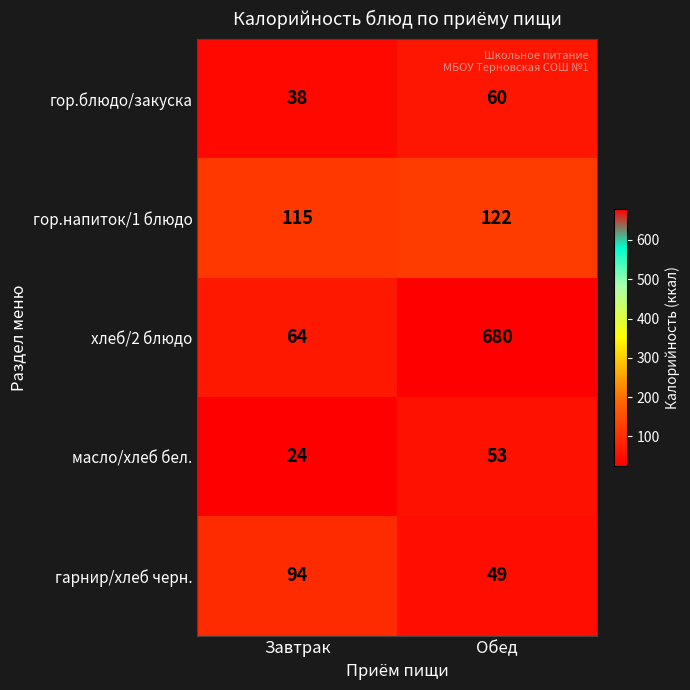

Which series has the largest total across all categories?

хлеб/2 блюдо